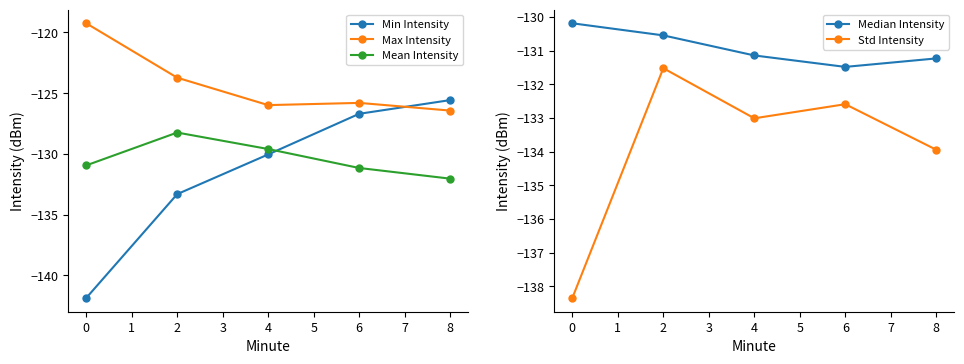

List the series in order of their peak value, lowest first.

Std Intensity, Median Intensity, Mean Intensity, Min Intensity, Max Intensity